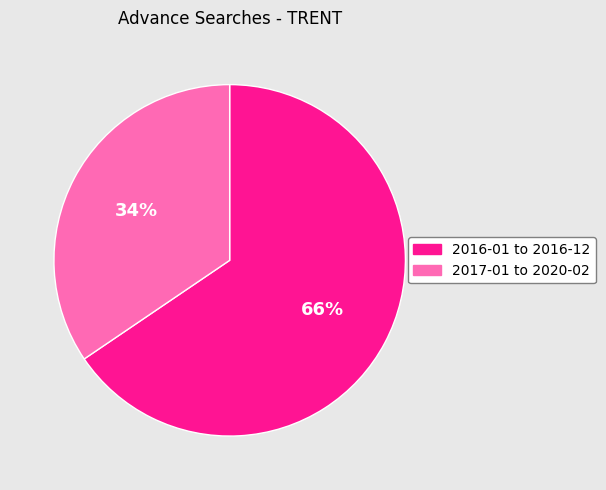

Approximately how many times larger is the value at 2016-01 to 2016-12 compared to 2017-01 to 2020-02?

1.9